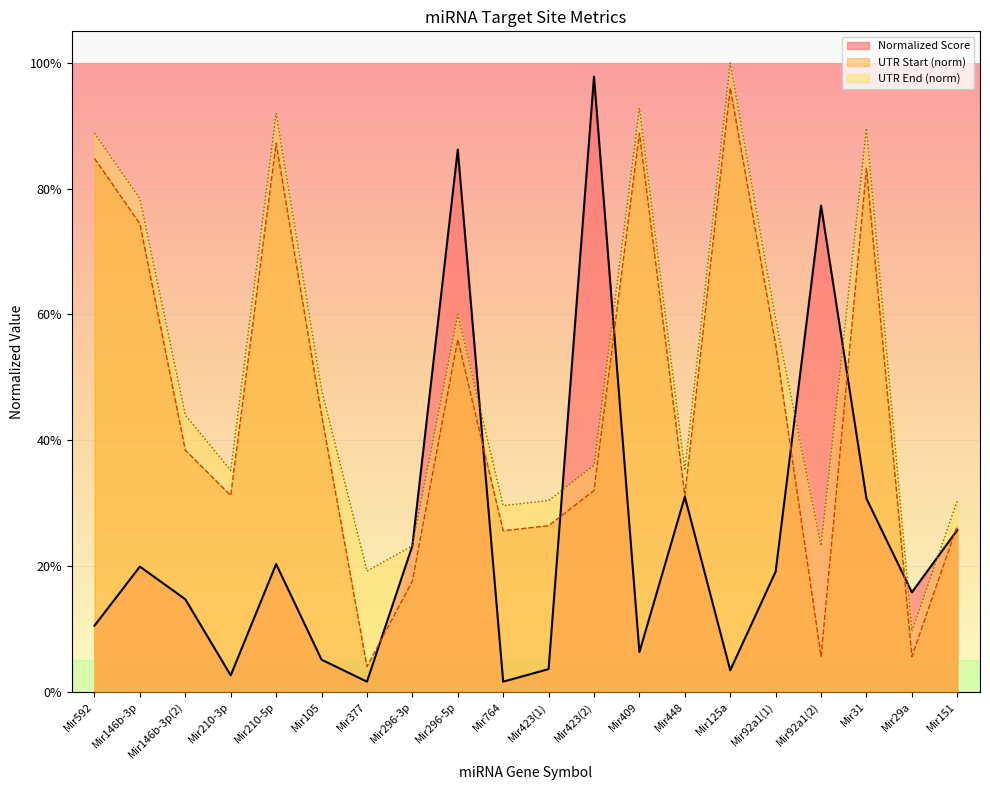

What is the difference between the maximum and minimum values in the UTR Start series?

0.9